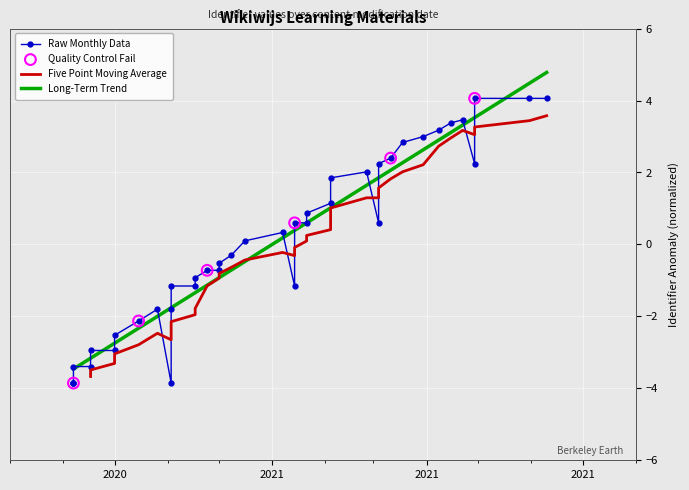

Which has a higher value, 2021-04-08 or 2020-10-15?

2021-04-08